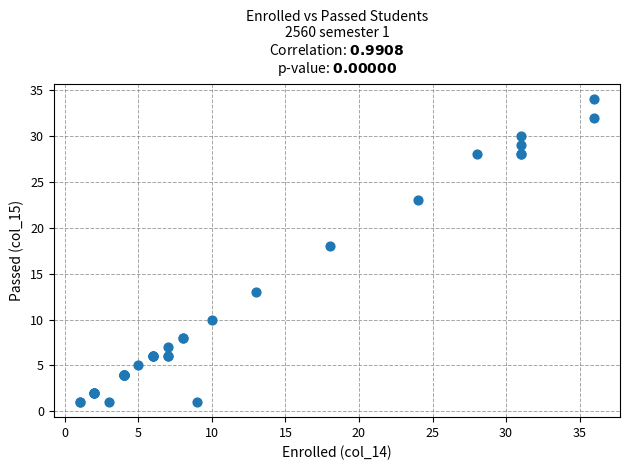

What Y value in the scatter plot is closest to 17?

18